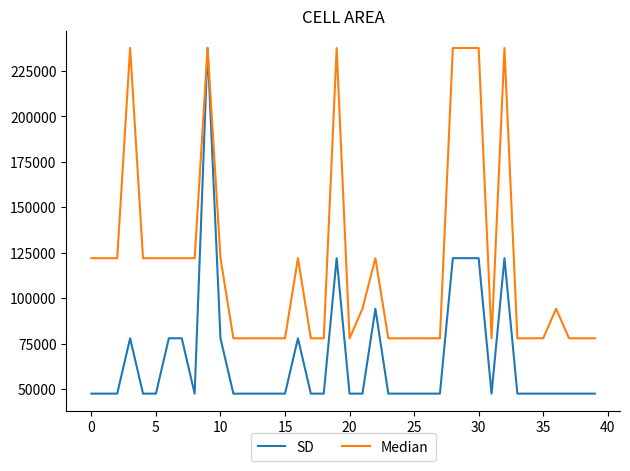

Reading left to right, transcribe all the data shown in this chart.

SD: 47427	47427	47427	77897	47427	47427	77897	77897	47427	237681	77897	47427	47427	47427	47427	47427	77897	47427	47427	121992	47427	47427	94172	47427	47427	47427	47427	47427	121992	121992	121992	47427	121992	47427	47427	47427	47427	47427	47427	47427
Median: 121992	121992	121992	237681	121992	121992	121992	121992	121992	237681	121992	77897	77897	77897	77897	77897	121992	77897	77897	237681	77897	94172	121992	77897	77897	77897	77897	77897	237681	237681	237681	77897	237681	77897	77897	77897	94172	77897	77897	77897